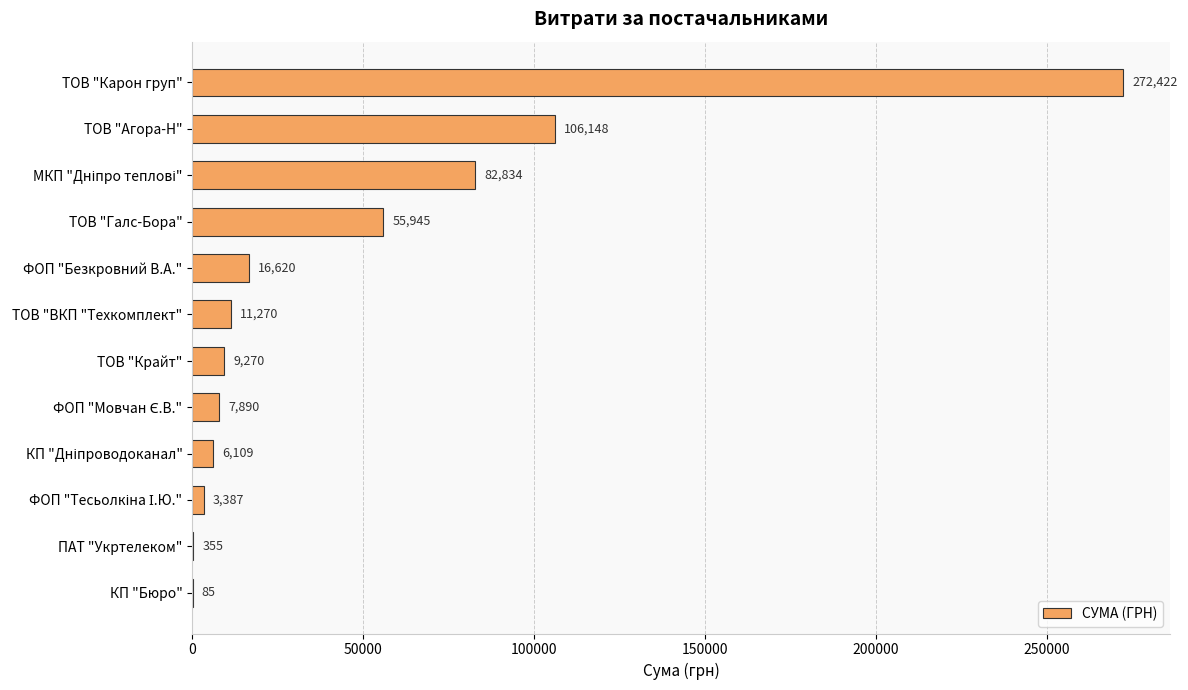

Where is the data nearest to the value 136253?

ТОВ "Агора-Н"